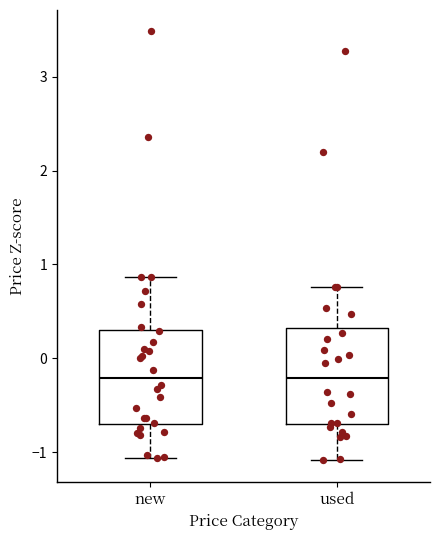

Where is the lower edge of the box for new on the y-axis? The values are not printed on the chart, so give them approximately, as read against the axis.

-0.7